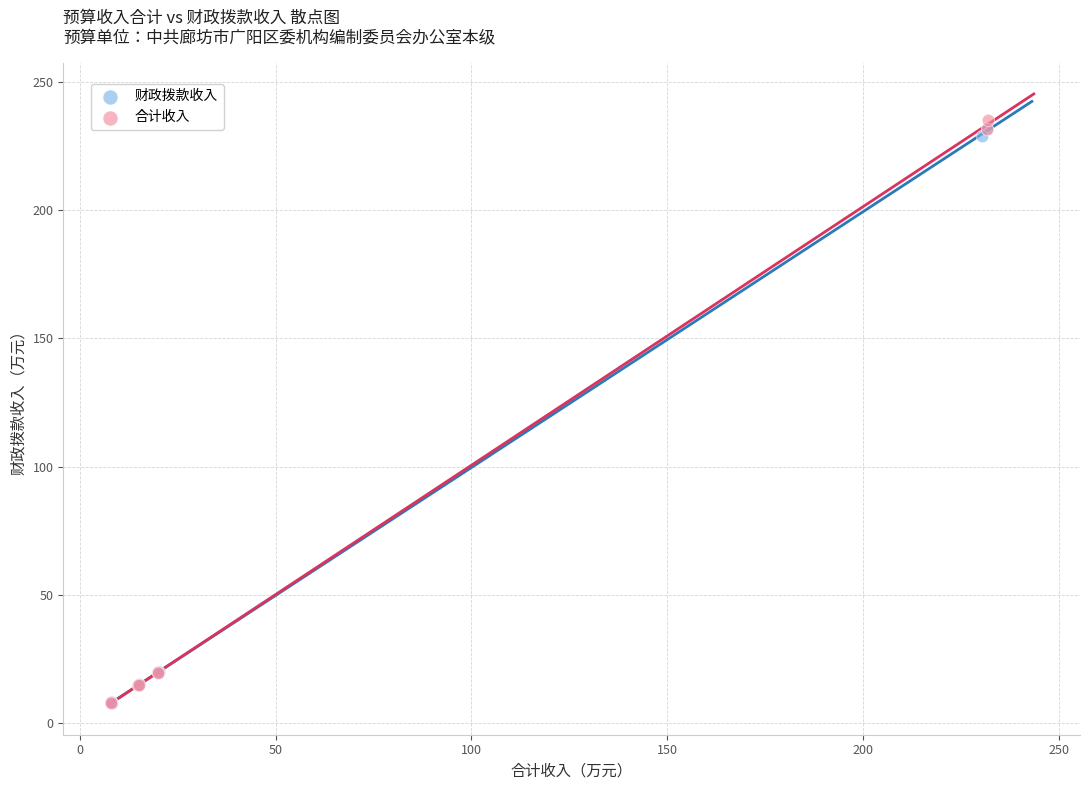

Which series has the widest spread of Y values?

合计收入